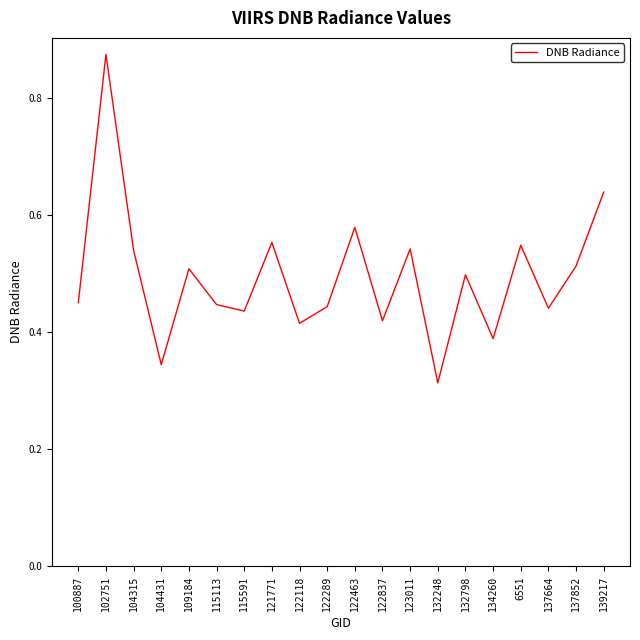

Where is the data nearest to the value 0?

132248